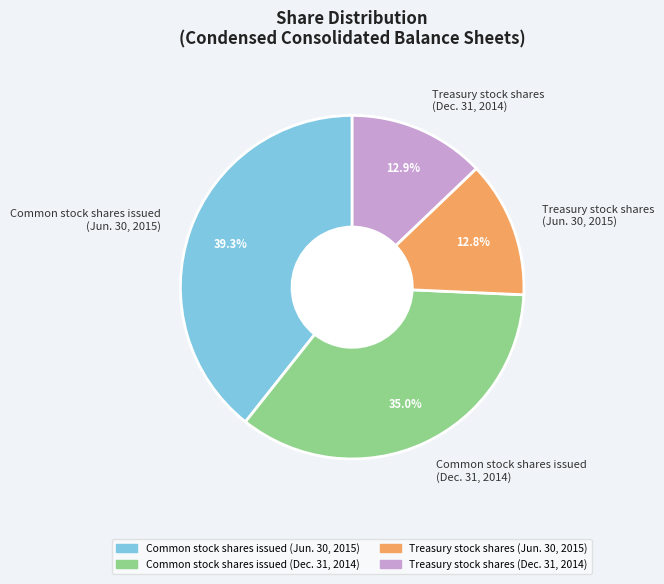

Rank the categories by value from highest to lowest.

Common stock shares issued (Jun. 30, 2015), Common stock shares issued (Dec. 31, 2014), Treasury stock shares (Dec. 31, 2014), Treasury stock shares (Jun. 30, 2015)